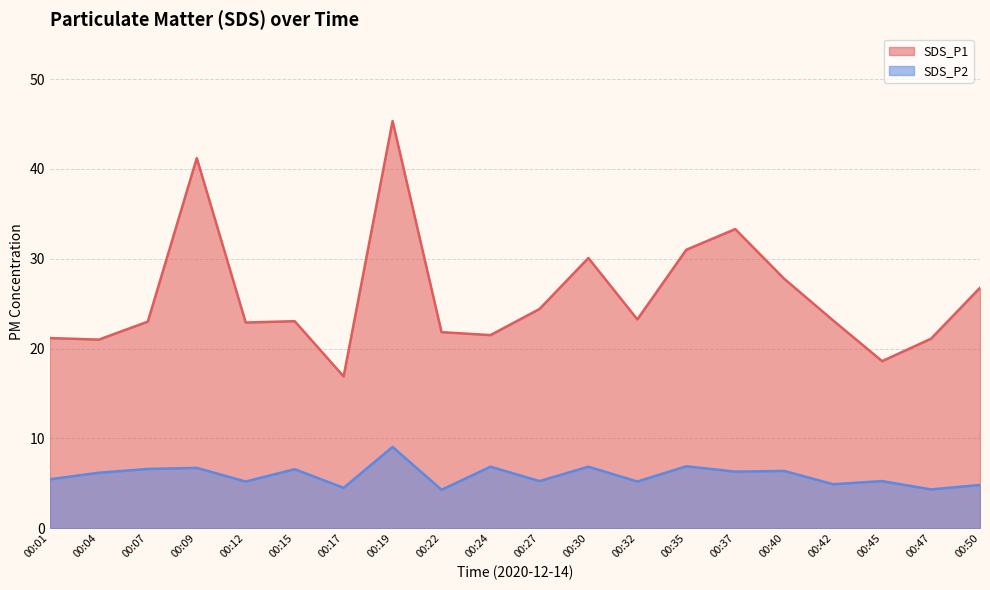

What is the difference between the second highest and minimum values in the SDS_P1 series?

24.3